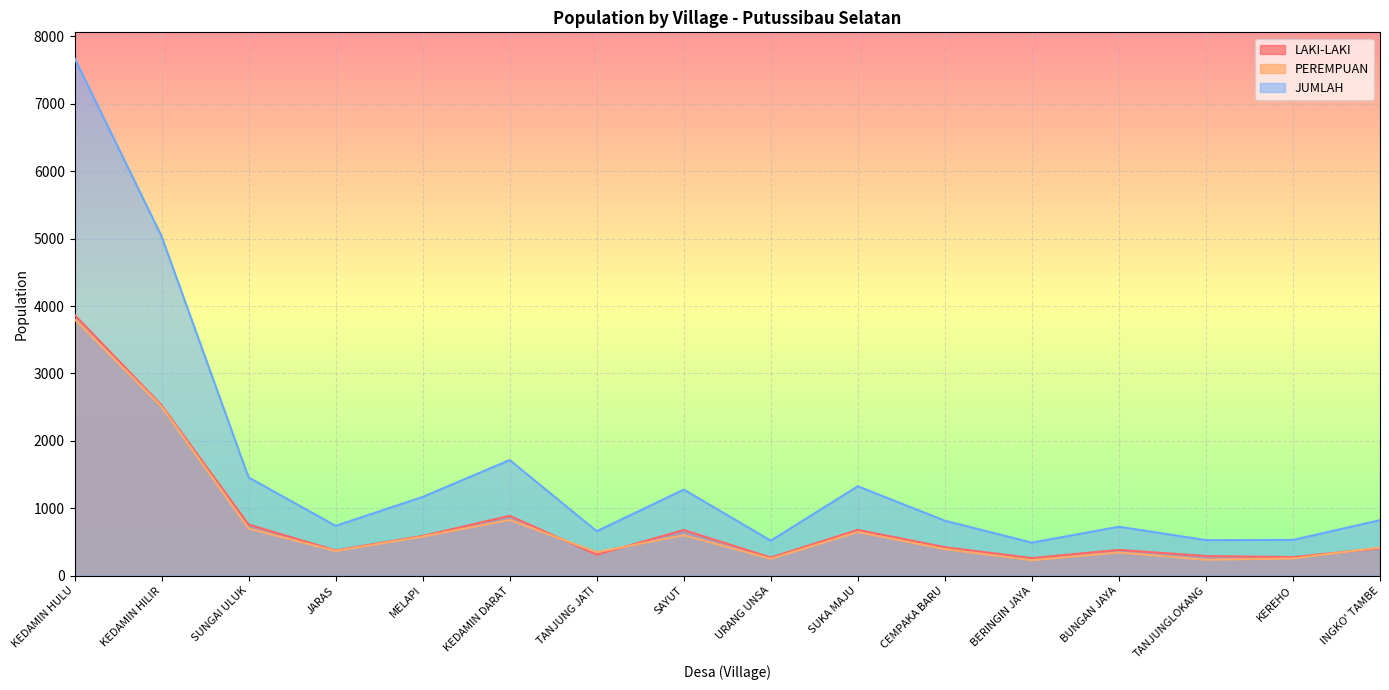

Rank the categories by JUMLAH value from highest to lowest.

KEDAMIN HULU, KEDAMIN HILIR, KEDAMIN DARAT, SUNGAI ULUK, SUKA MAJU, SAYUT, MELAPI, INGKO' TAMBE, CEMPAKA BARU, JARAS, BUNGAN JAYA, TANJUNG JATI, KEREHO, TANJUNGLOKANG, URANG UNSA, BERINGIN JAYA